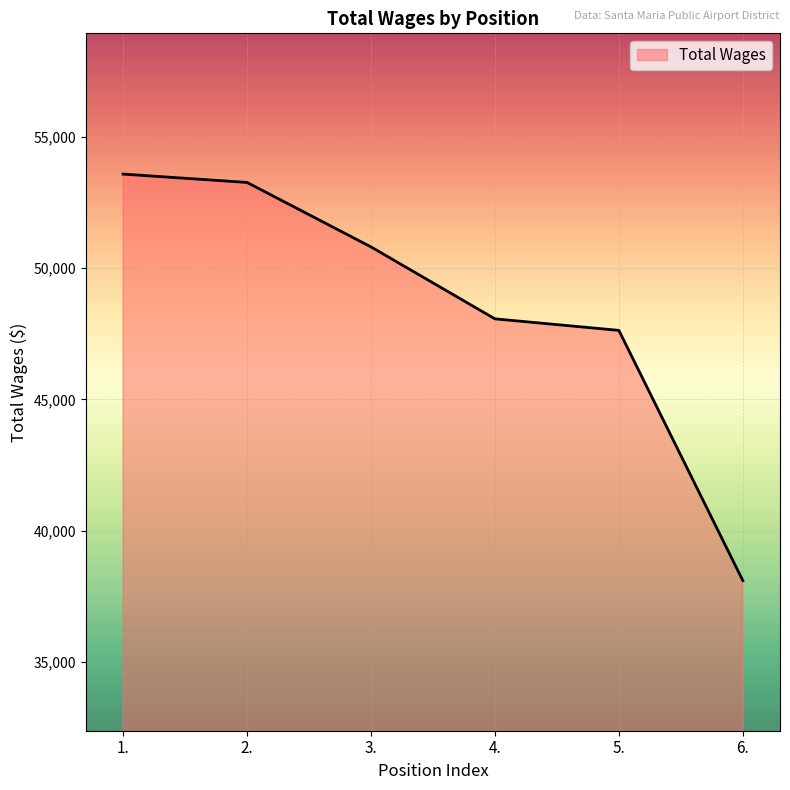

What is the greatest value displayed?

53580